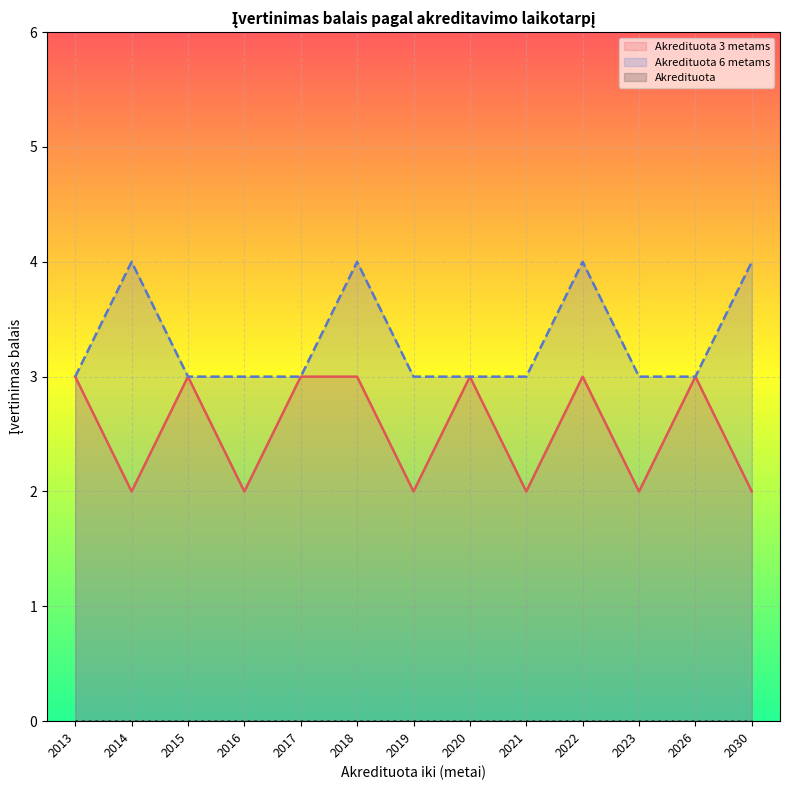

Which series has the largest range (max minus min)?

Akredituota 3 metams